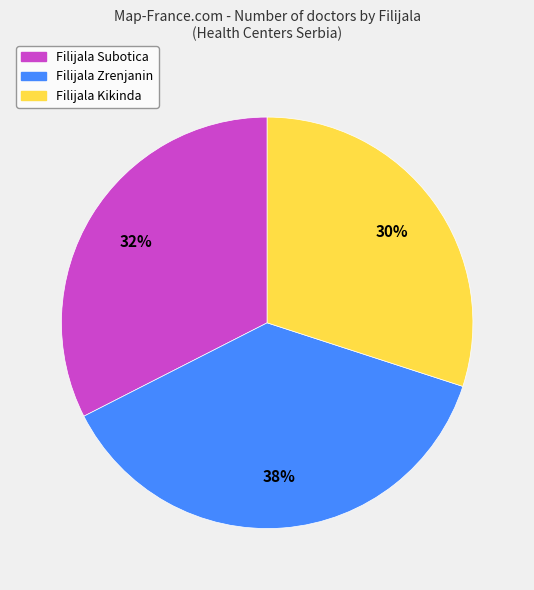

What is the largest slice in the pie chart?

Filijala Zrenjanin